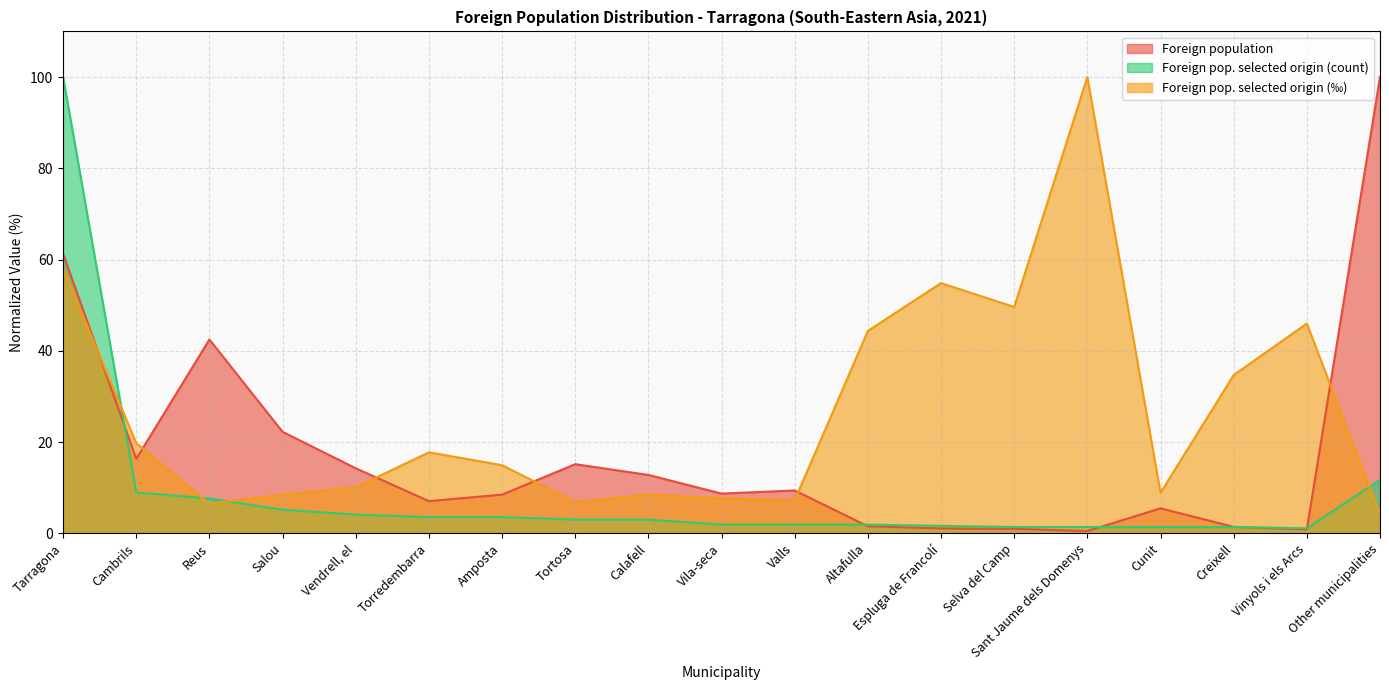

The value of Foreign pop. selected origin (‰) at Valls is 7.3. True or false?

True